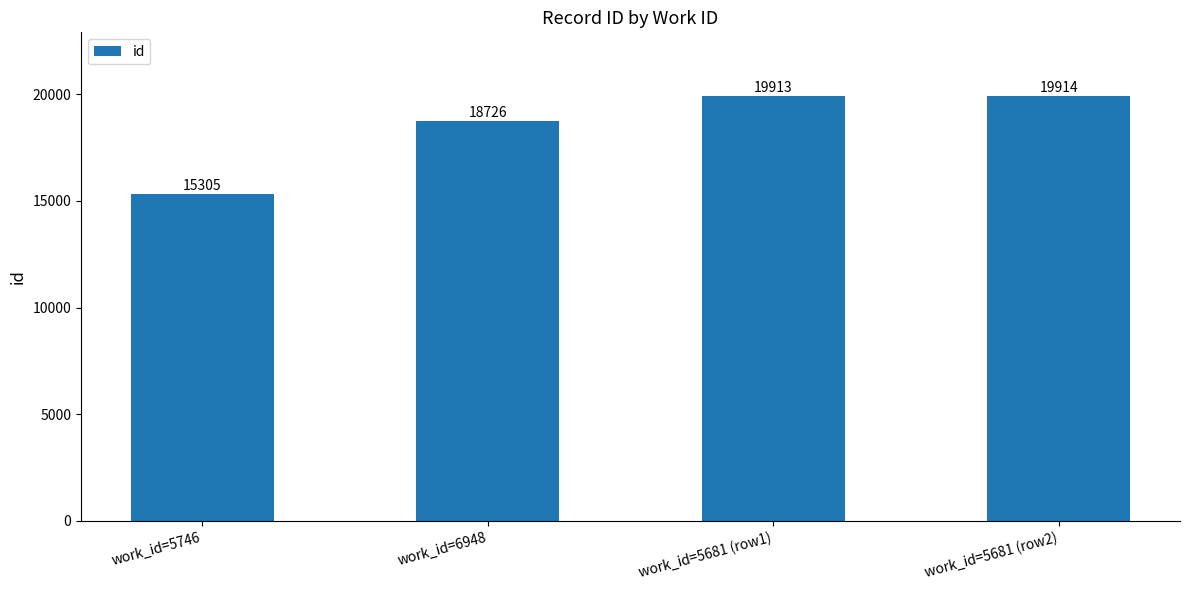

How many bars are there in total?

4